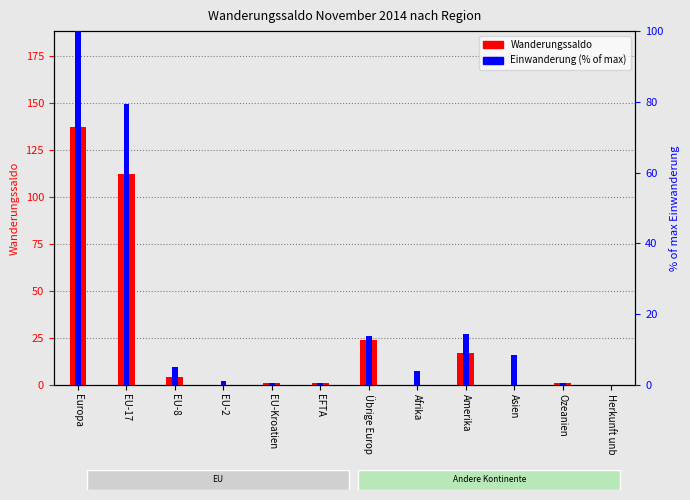

How many bars are there in total?

24